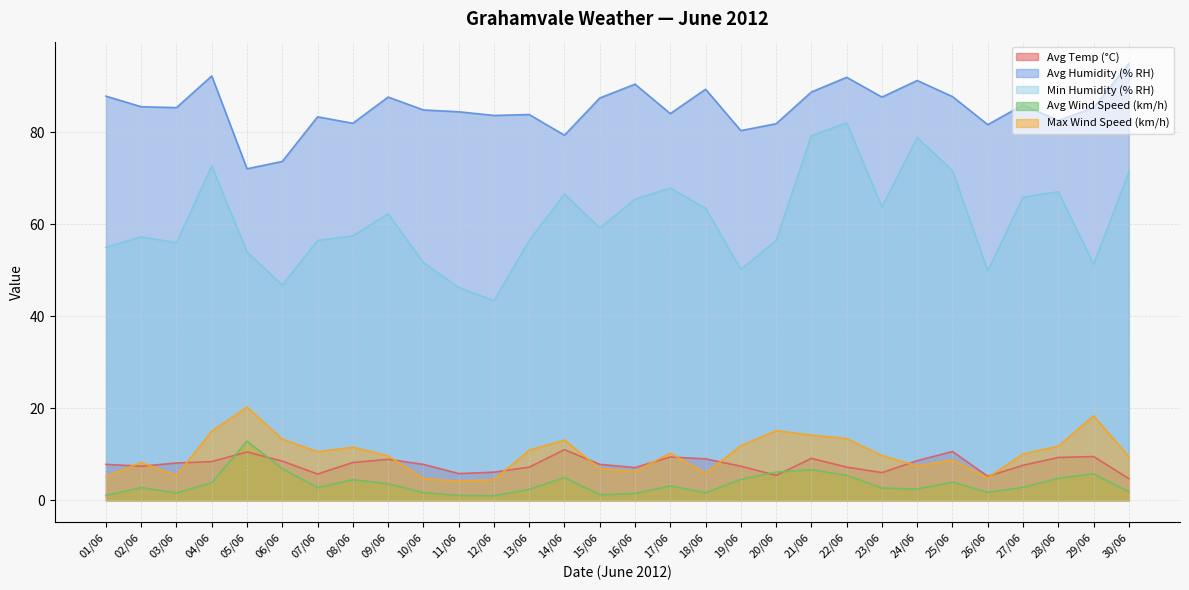

What is the difference between the Avg Wind Speed (km/h) values at 07/06 and 08/06?

1.7